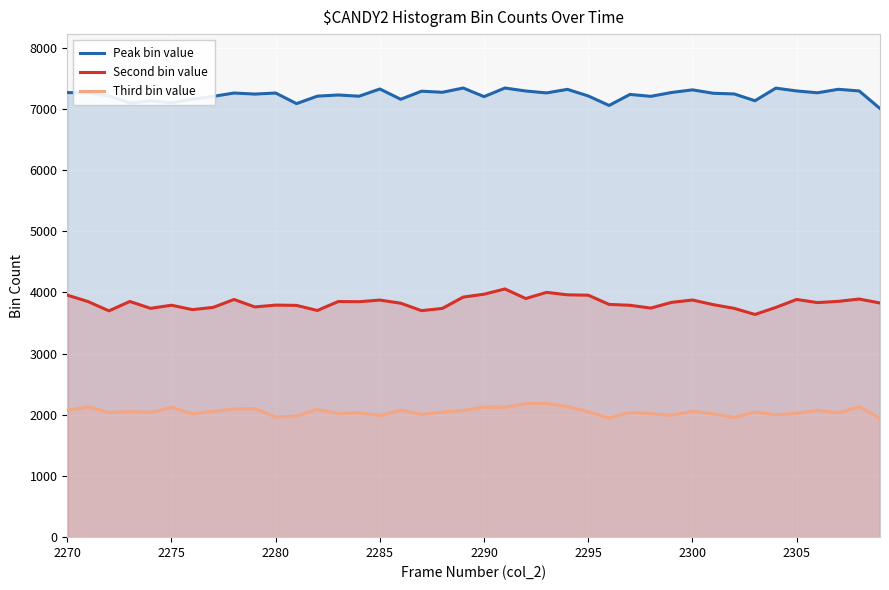

How many data points in Peak bin value are above 7257?

19